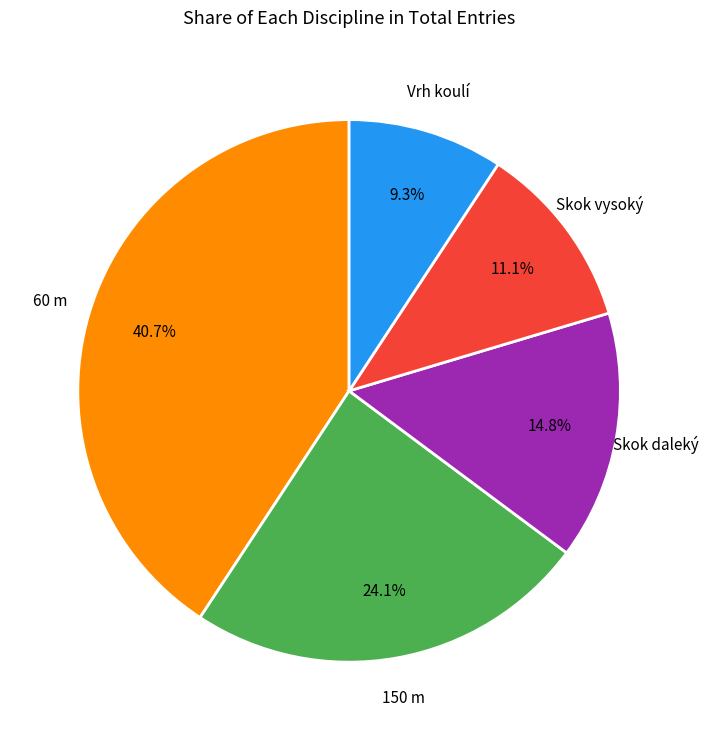

Does any single category account for the majority?

No